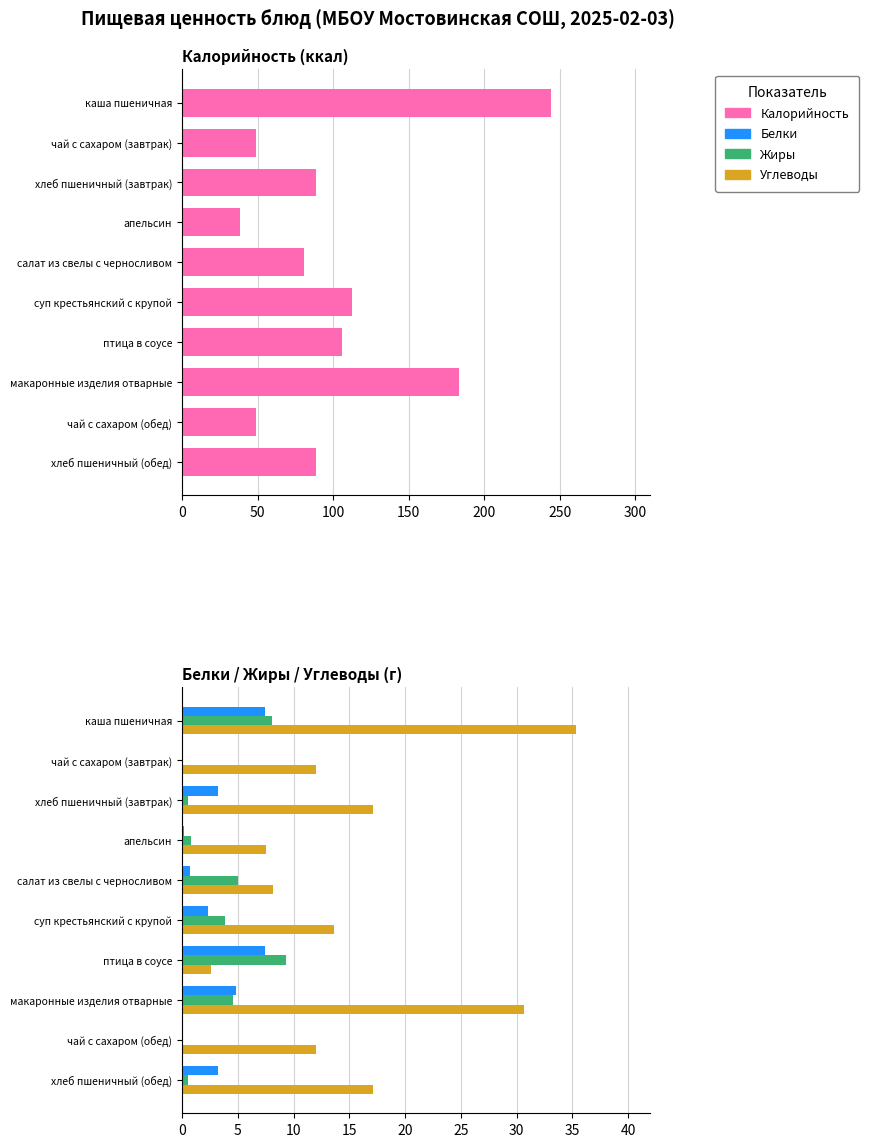

At хлеб пшеничный (обед), list the series in order from largest to smallest.

Калорийность, Углеводы, Белки, Жиры